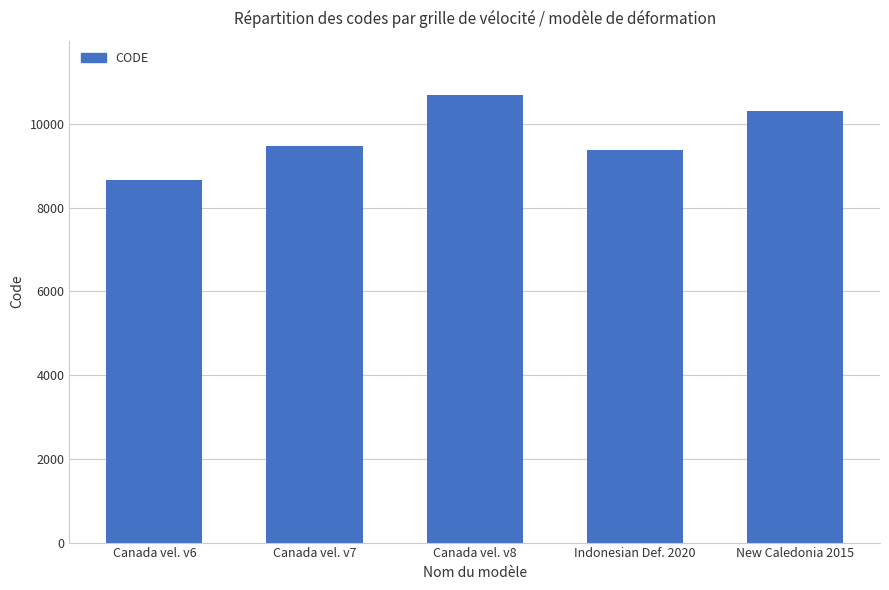

What is the difference between the values at Indonesian Def. 2020 and New Caledonia 2015?

948